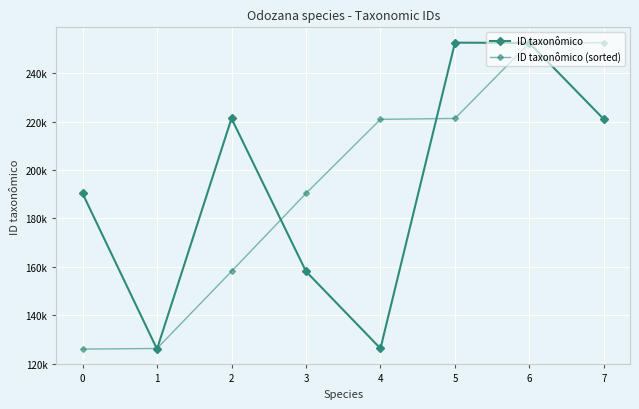

The value of ID taxonômico (sorted) at 6 is 252406. True or false?

True